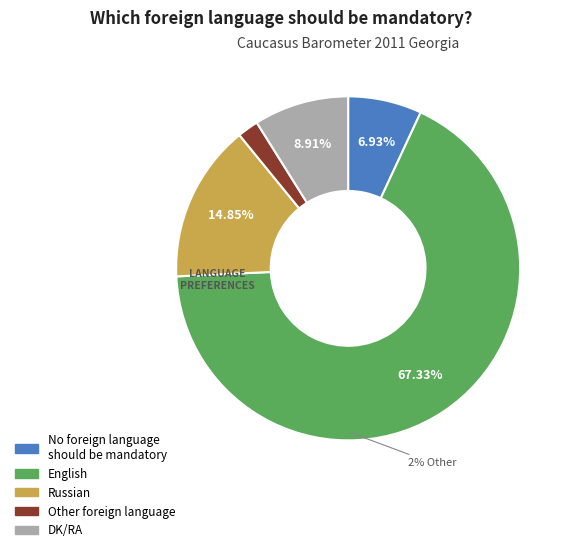

What is the change in value from Other foreign
language to DK/RA?

+7